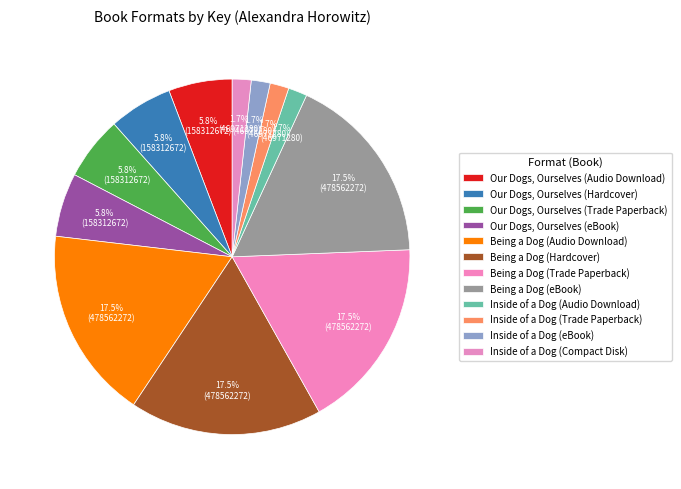

To the nearest percent, what is the difference between the largest and smallest slice percentages?

16%